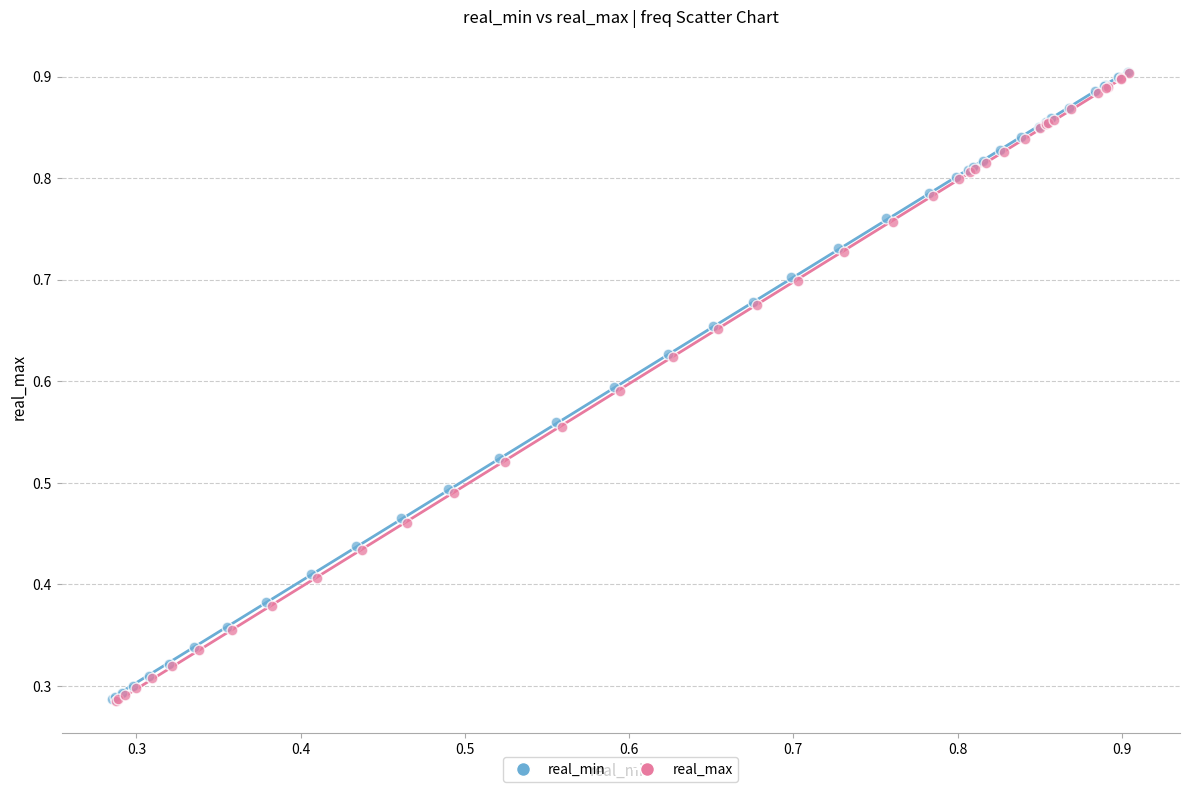

What are all the series names shown in the legend?

real_min, real_max